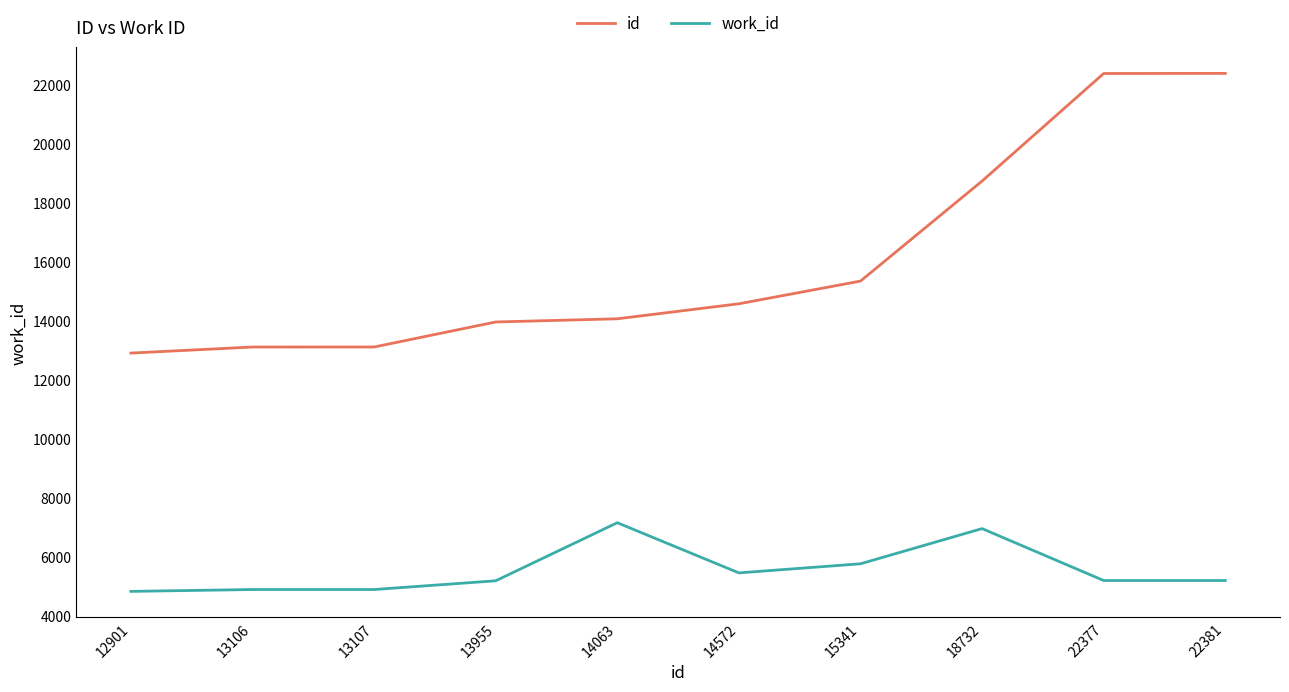

Rank the series by their average value, from highest to lowest.

id, work_id